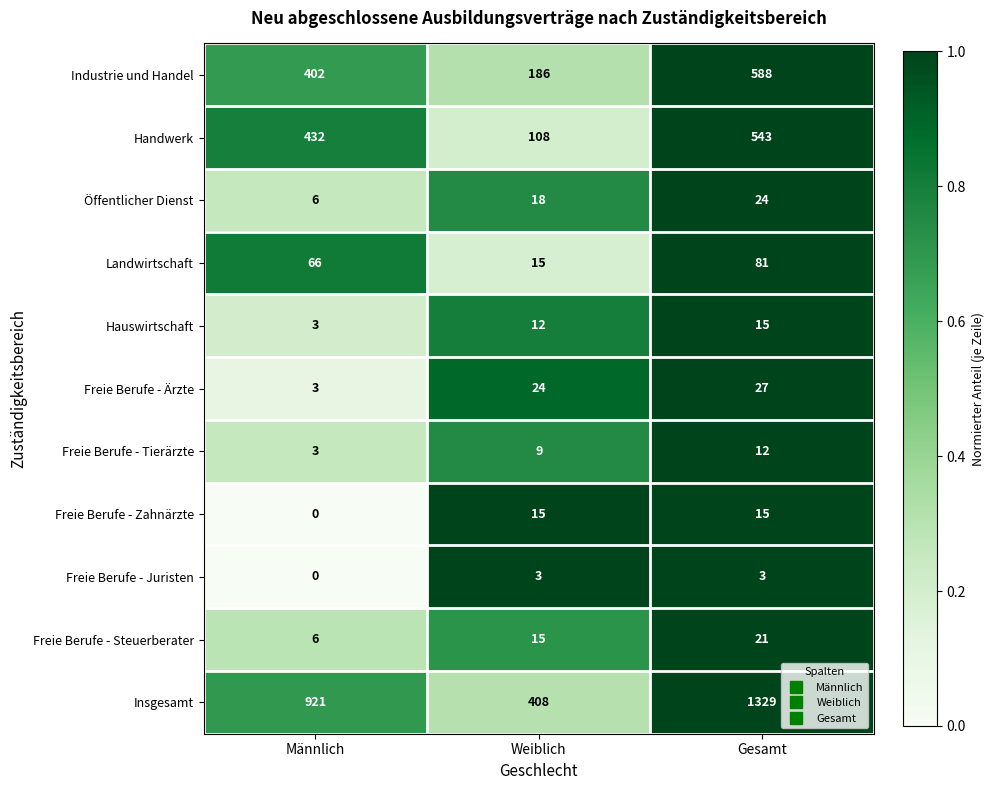

Count the number of data series in this chart.

11